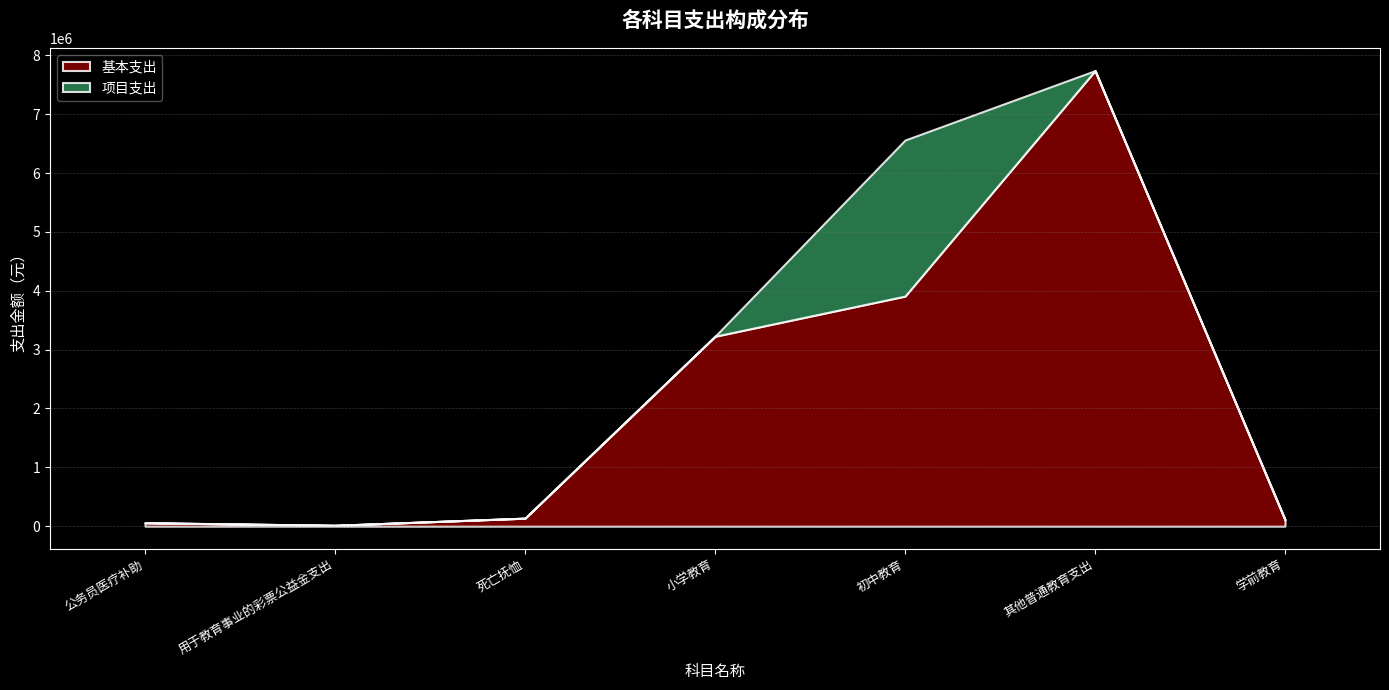

The value of 基本支出 at 用于教育事业的彩票公益金支出 is 15000.0. True or false?

True